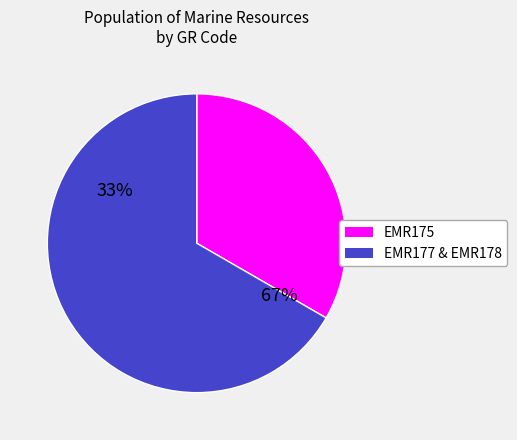

What percentage is the EMR177 slice, to the nearest percent?

33%